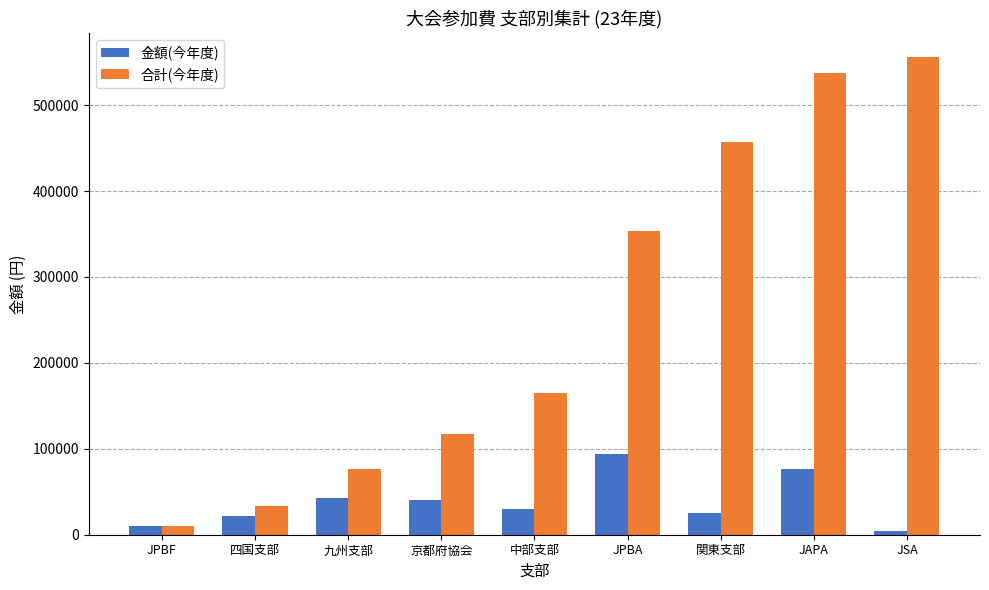

Where does the 金額(今年度) series first go above 30000?

九州支部